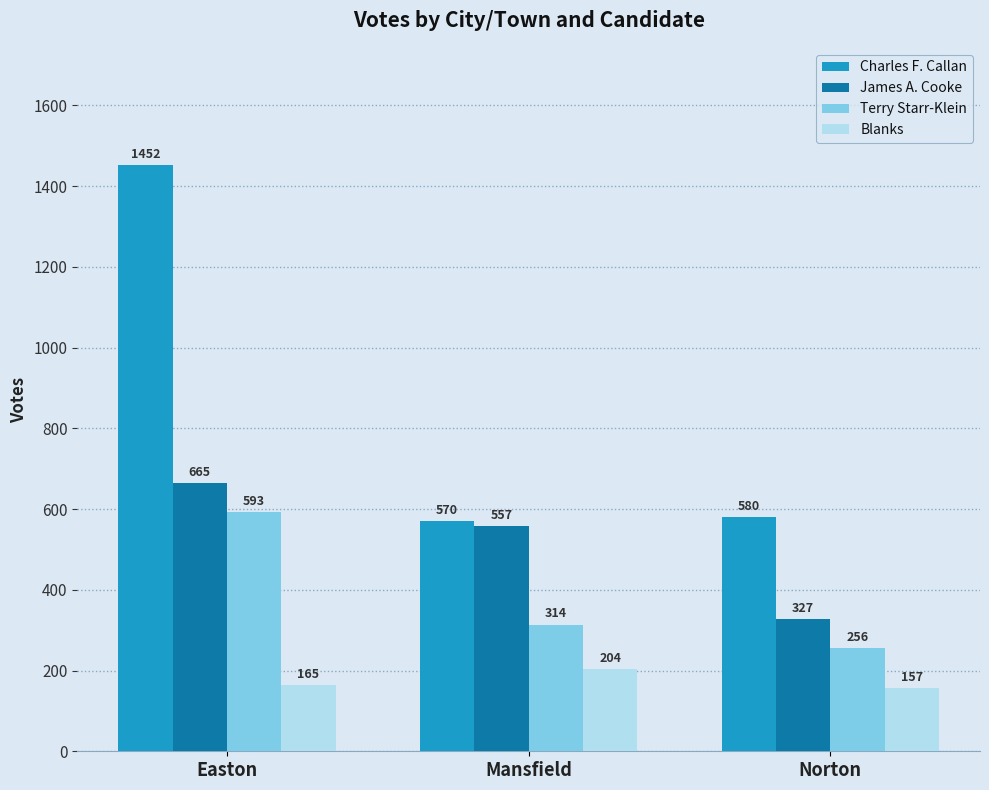

How many data points in Charles F. Callan are less than 580?

1